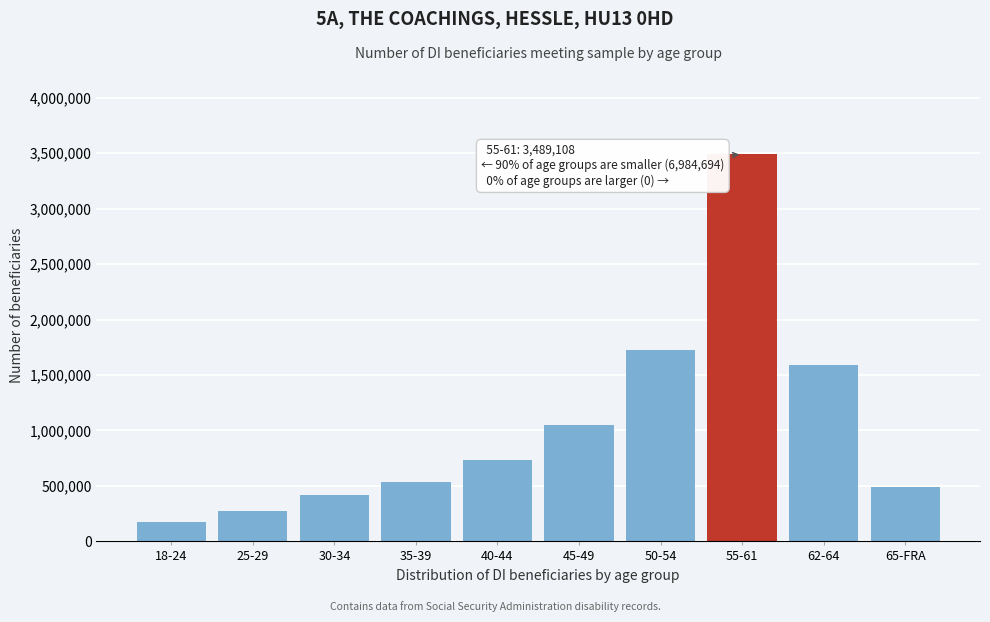

Reading left to right, list all the values displayed in this chart.

18-24=170922	25-29=277235	30-34=414197	35-39=531510	40-44=735525	45-49=1053510	50-54=1725159	55-61=3489108	62-64=1590461	65-FRA=486175